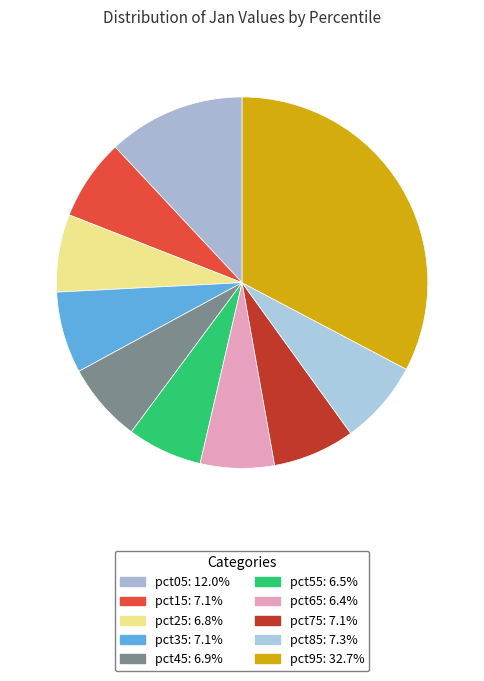

Combined, do pct95 and pct05 account for over 50%?

No